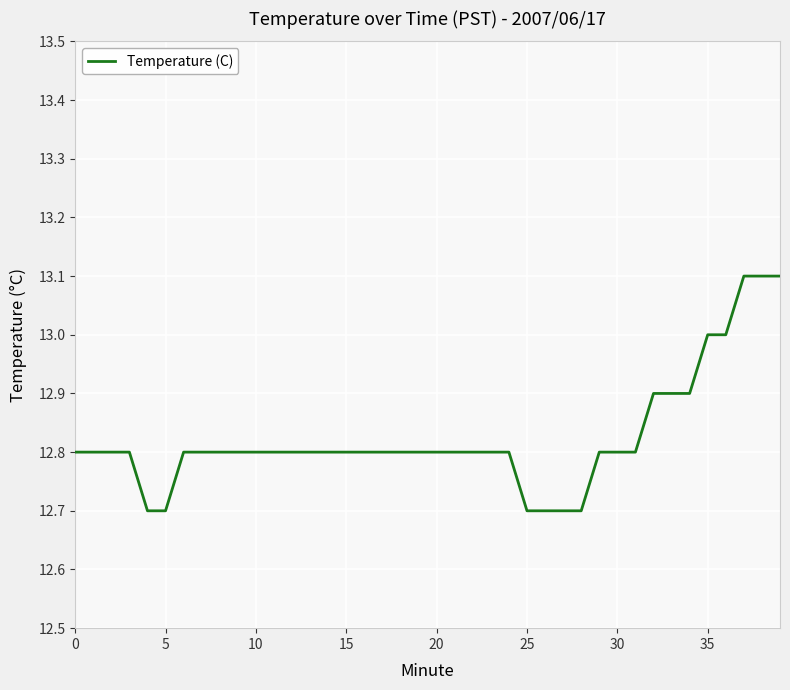

What is the difference between the maximum and minimum values?

0.4